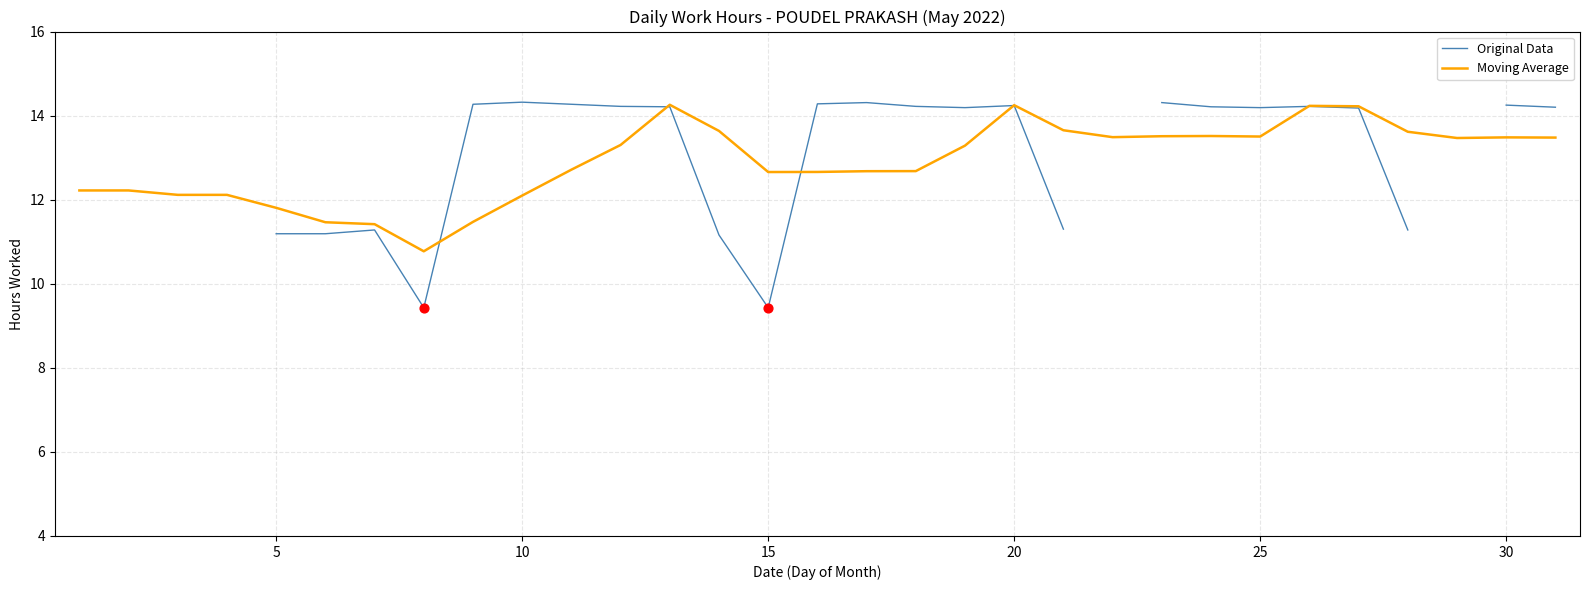

What is the lowest value of the Moving Average series?

10.8